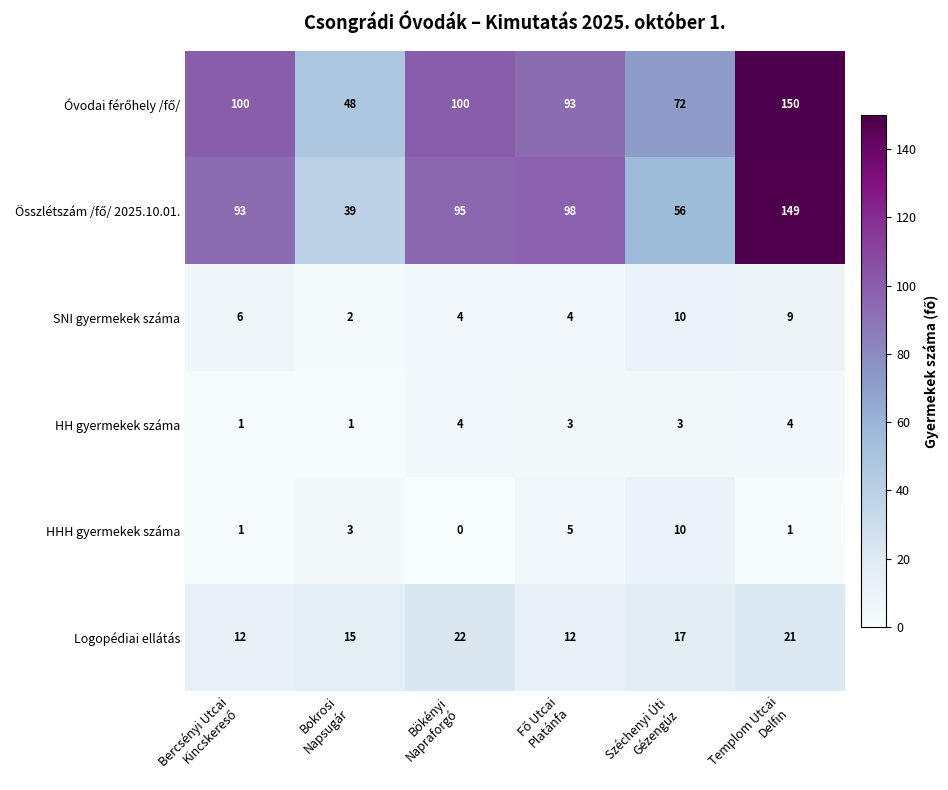

At how many categories does at least one series exceed 46?

6